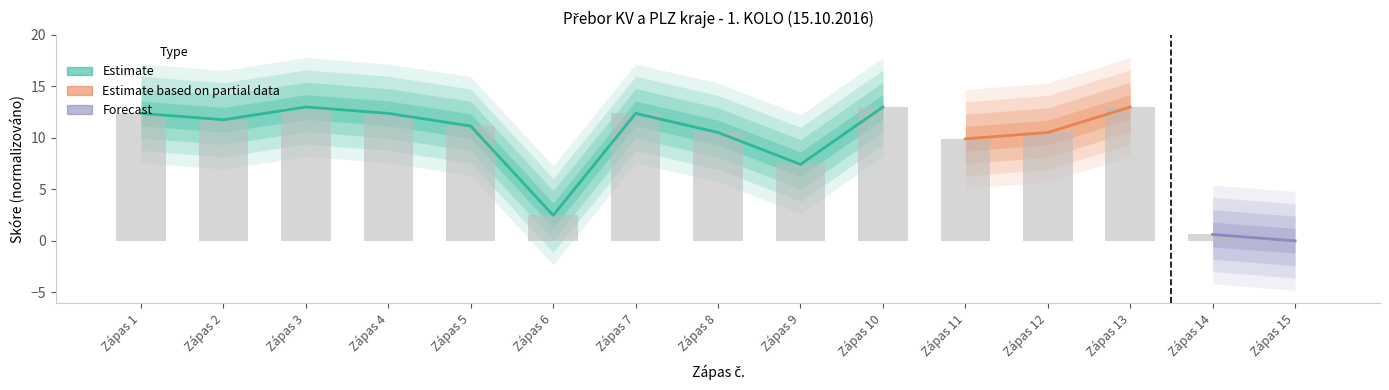

Where does the data first go above 11?

Zápas 1